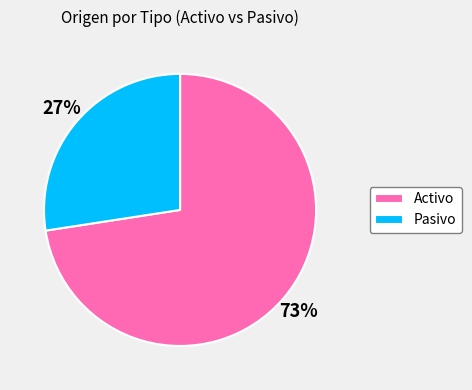

What is the largest slice in the pie chart?

Activo